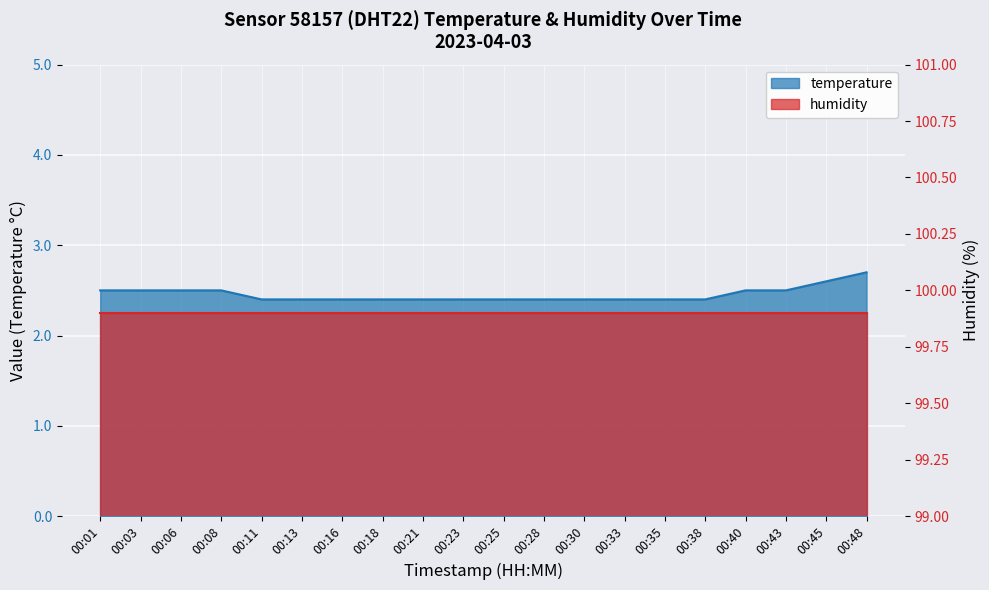

Is it true that the value at 00:11 is 1.1?

False